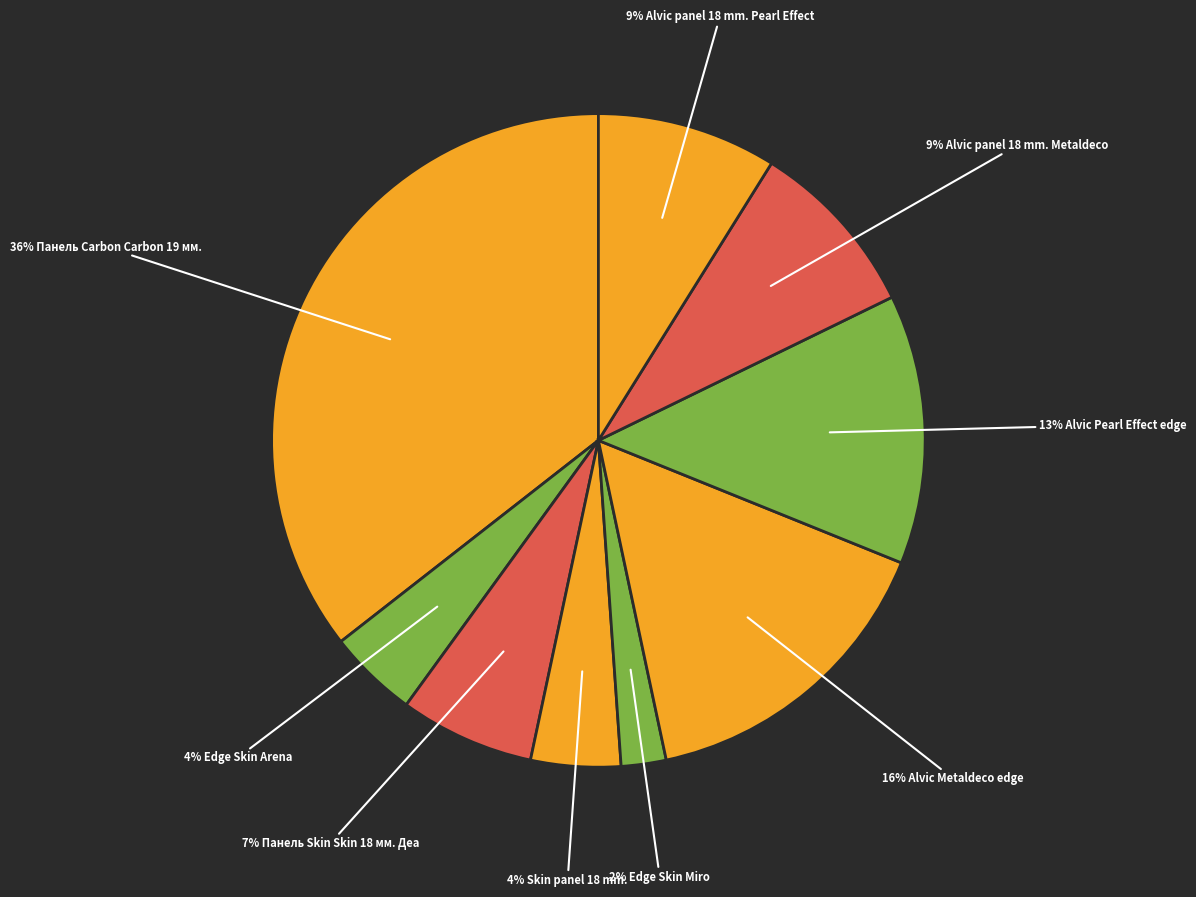

Count the number of slices in the pie.

9